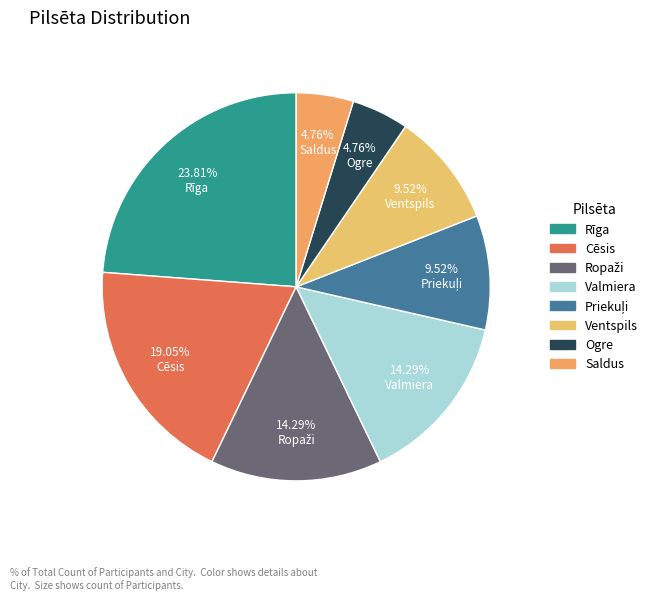

True or false: Saldus accounts for 5% of the total.

True